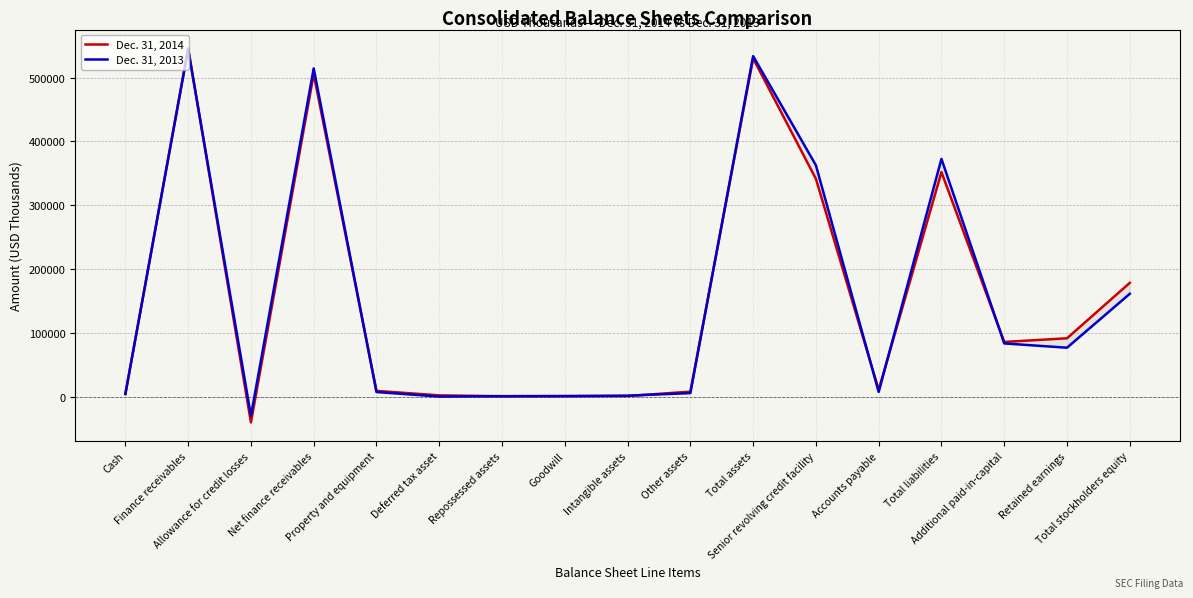

What is the difference between the maximum and minimum values in the Dec. 31, 2013 series?

574773